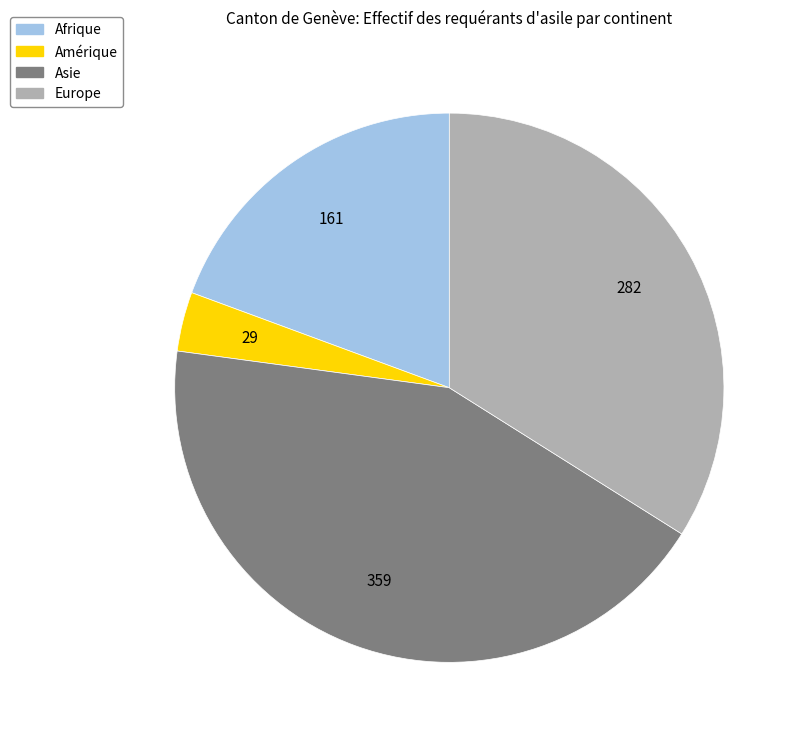

True or false: Asie accounts for 43% of the total.

True